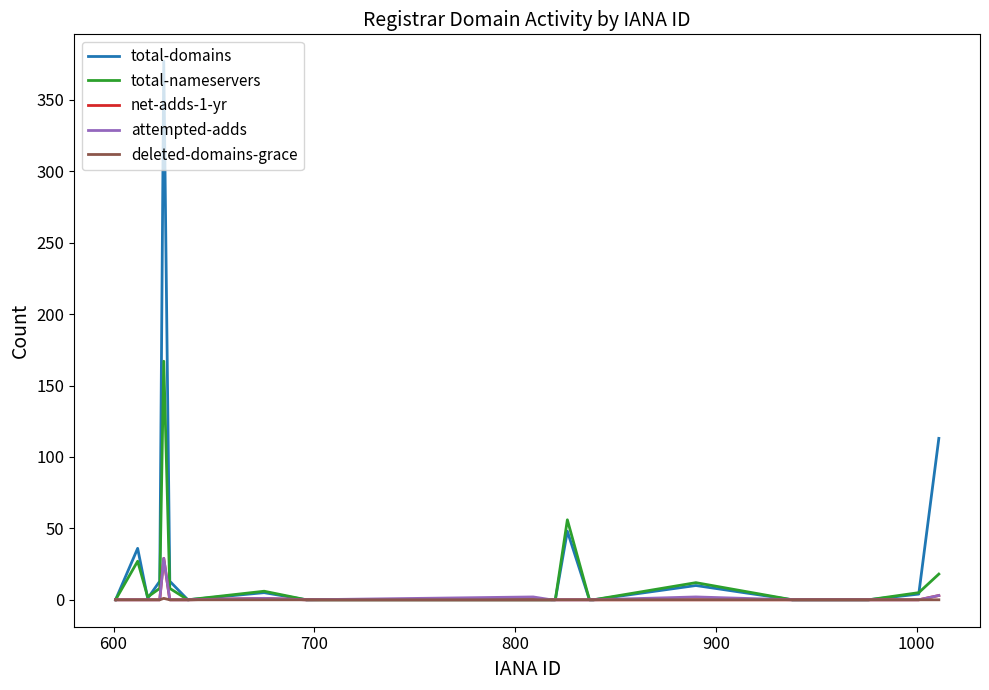

What is the difference between the maximum and second lowest values in the deleted-domains-grace series?

1